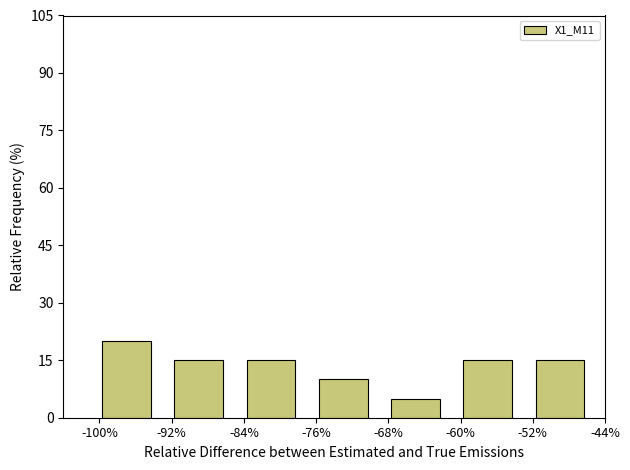

Approximately how many times larger is the value at -60% compared to -44%?

3.0